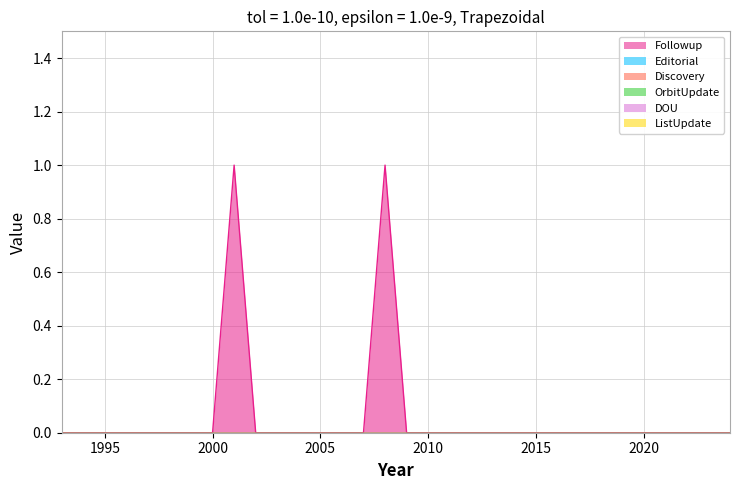

At which category is the sum across all series the highest?

2008